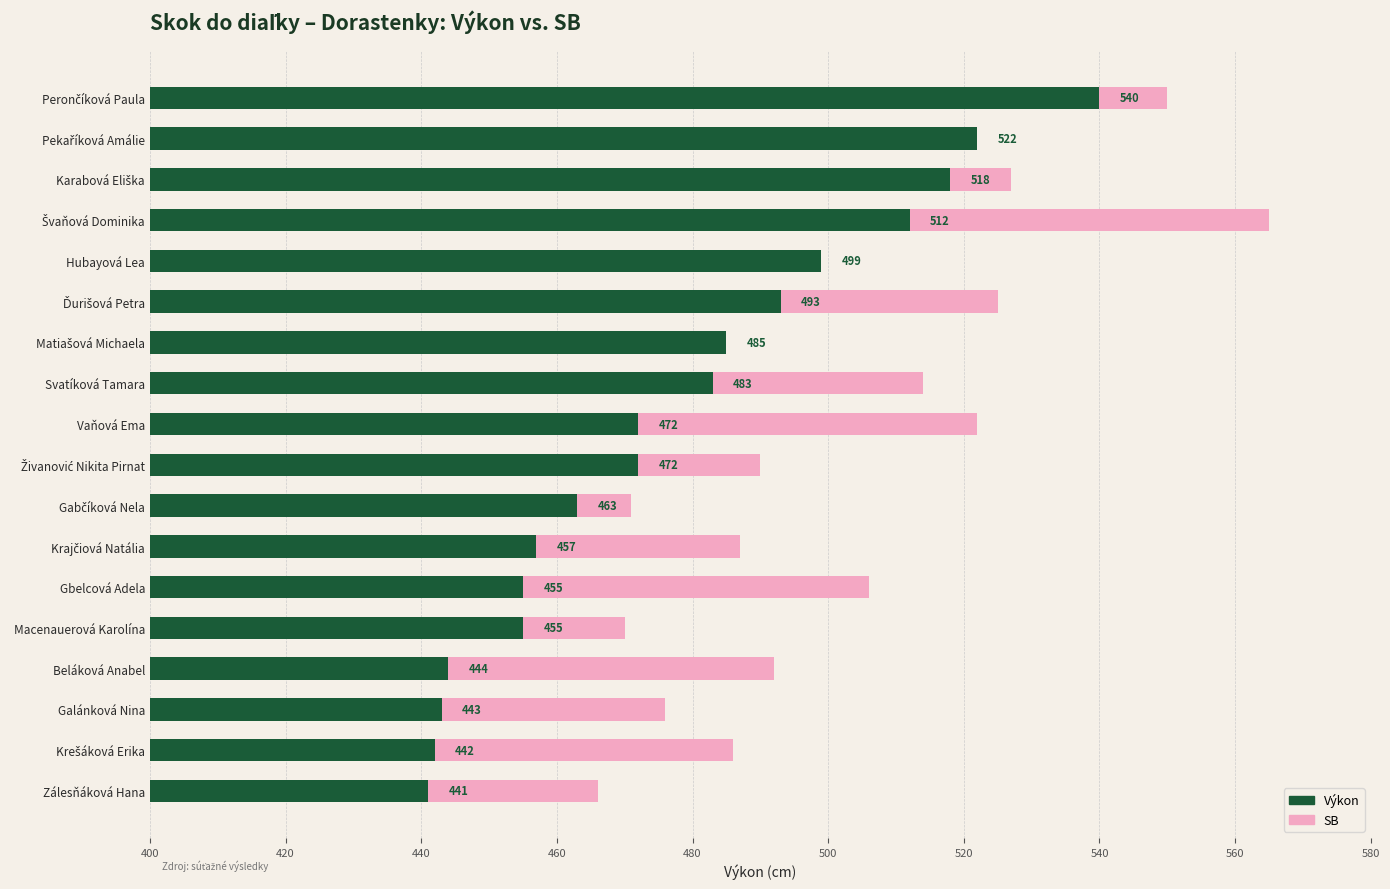

Which series has the widest spread of values?

SB